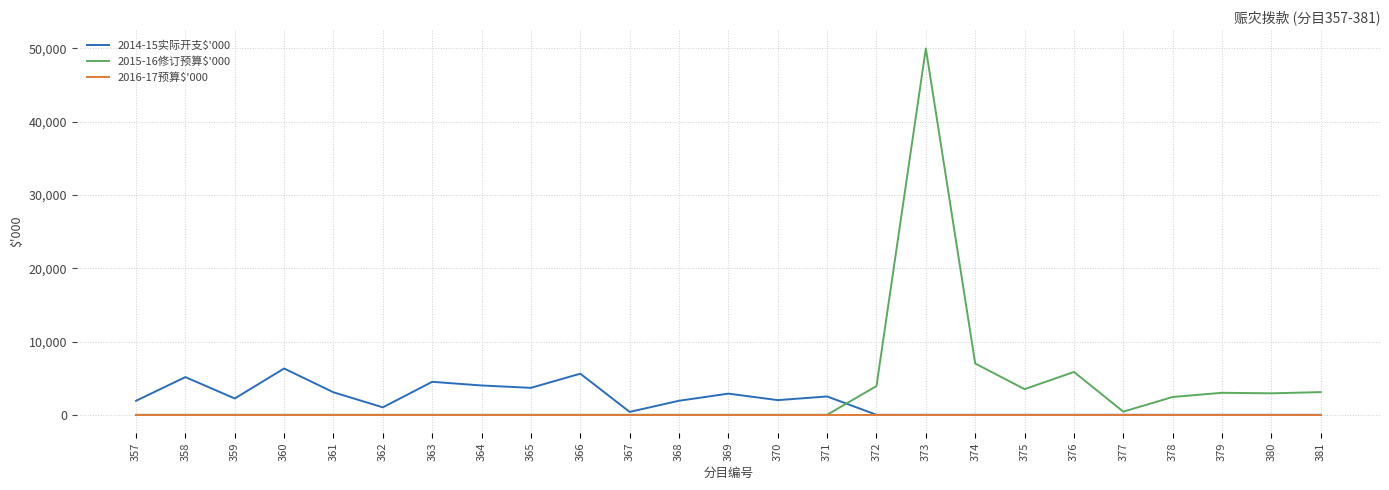

At which category is the sum across all series the highest?

373